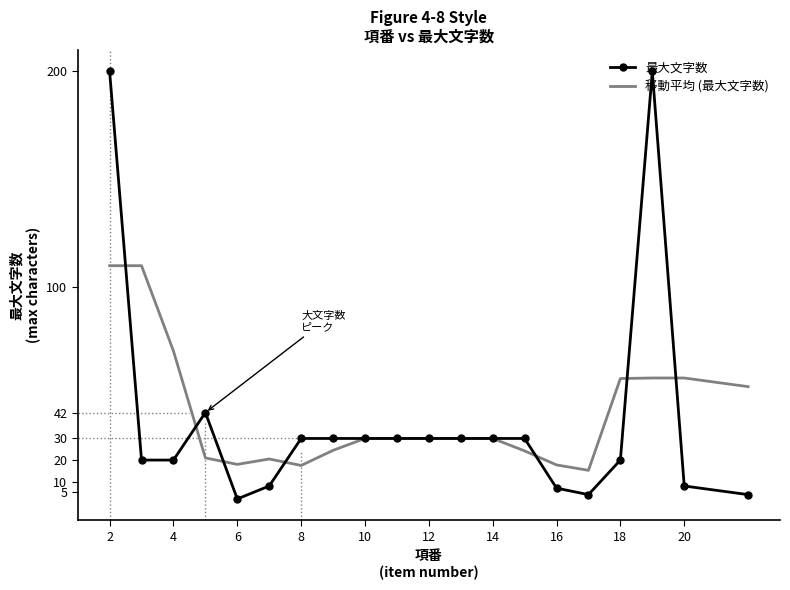

What are all the series names shown in the legend?

最大文字数, 移動平均 (最大文字数)